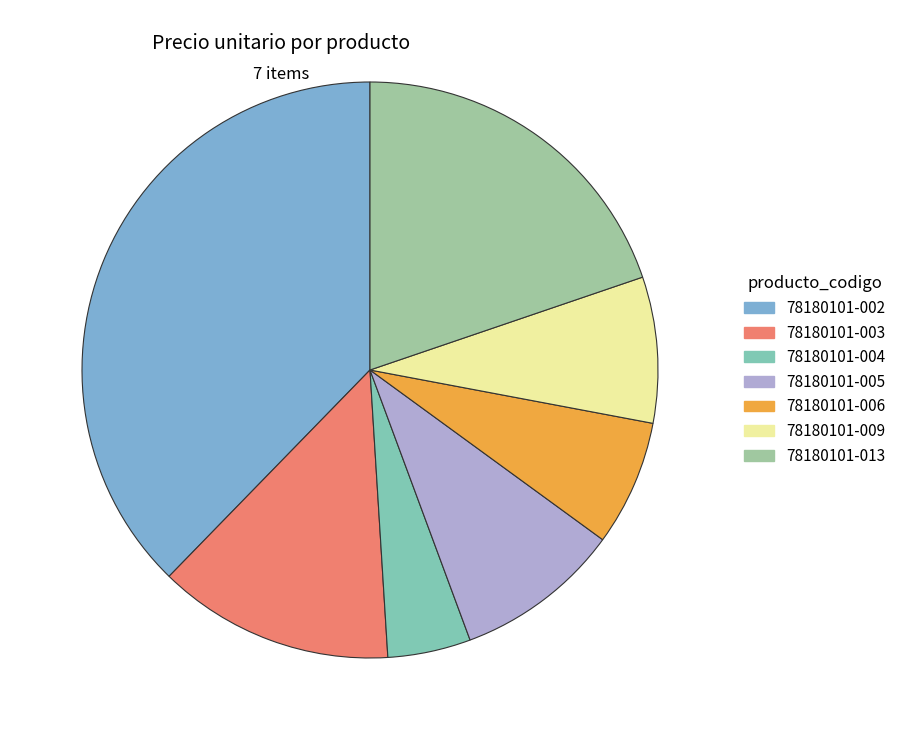

Is it true that 78180101-002 is 51% of the pie?

False